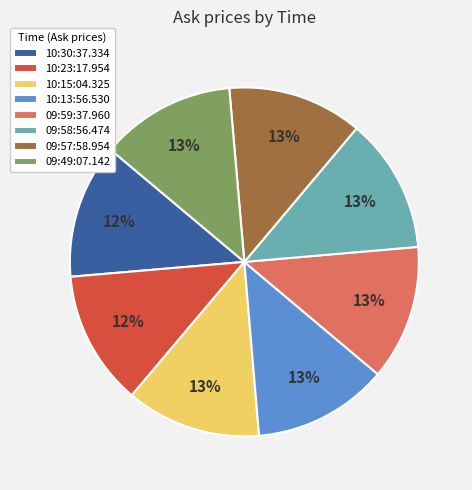

Count the number of slices in the pie.

8